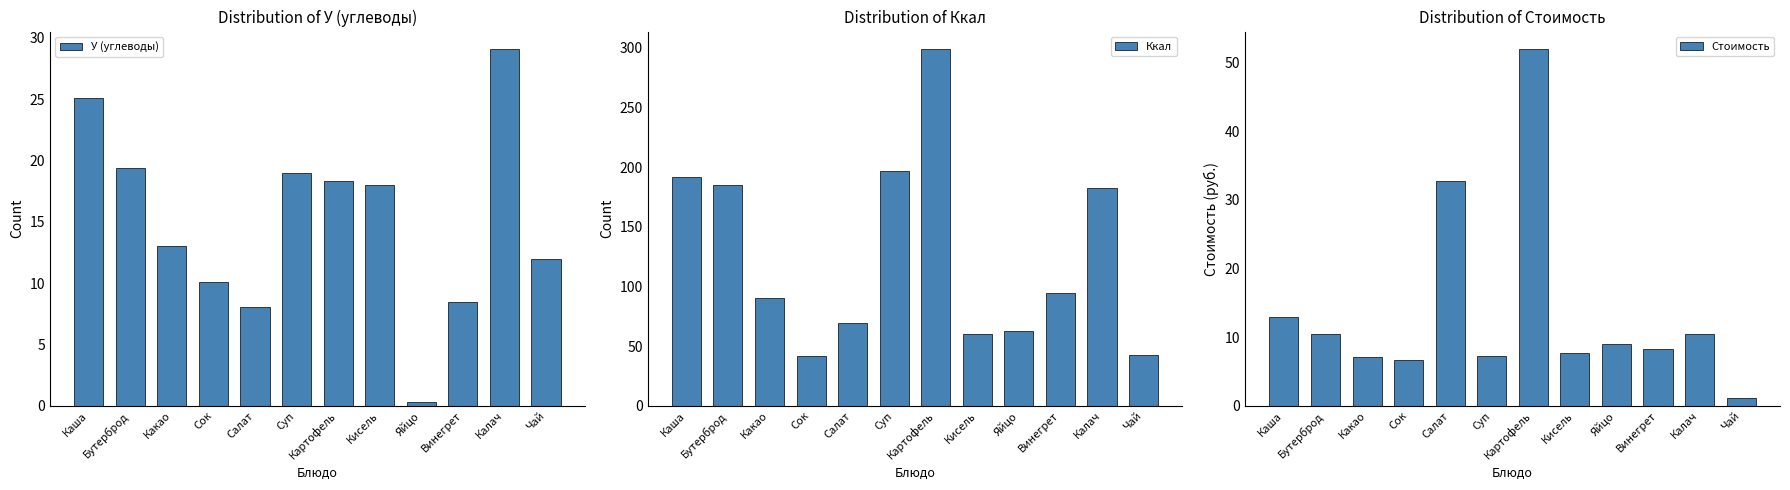

What is the maximum value for Стоимость?

51.9